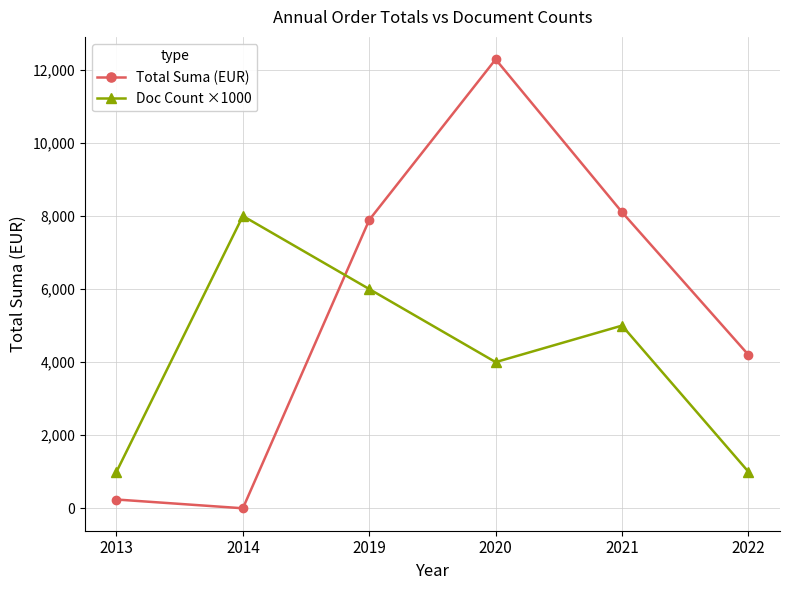

Count the Doc Count ×1000 values in the range 1000 to 6000.

5